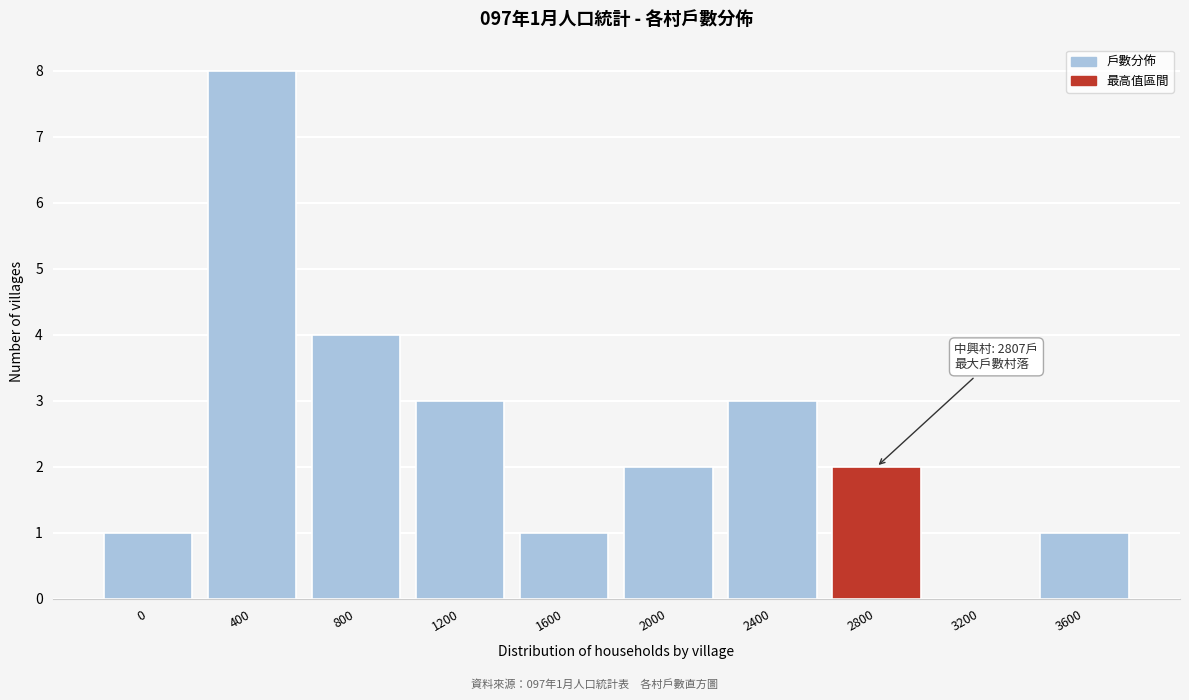

Reading right to left, list all the values displayed in this chart.

3600=1	3200=0	2800=2	2400=3	2000=2	1600=1	1200=3	800=4	400=8	0=1